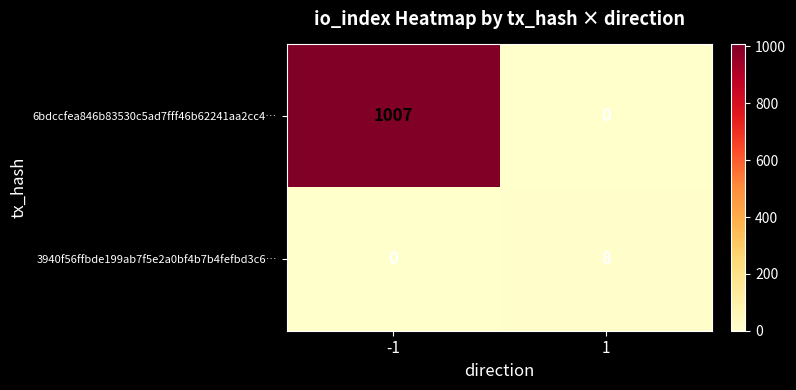

What is the greatest value displayed?

1007